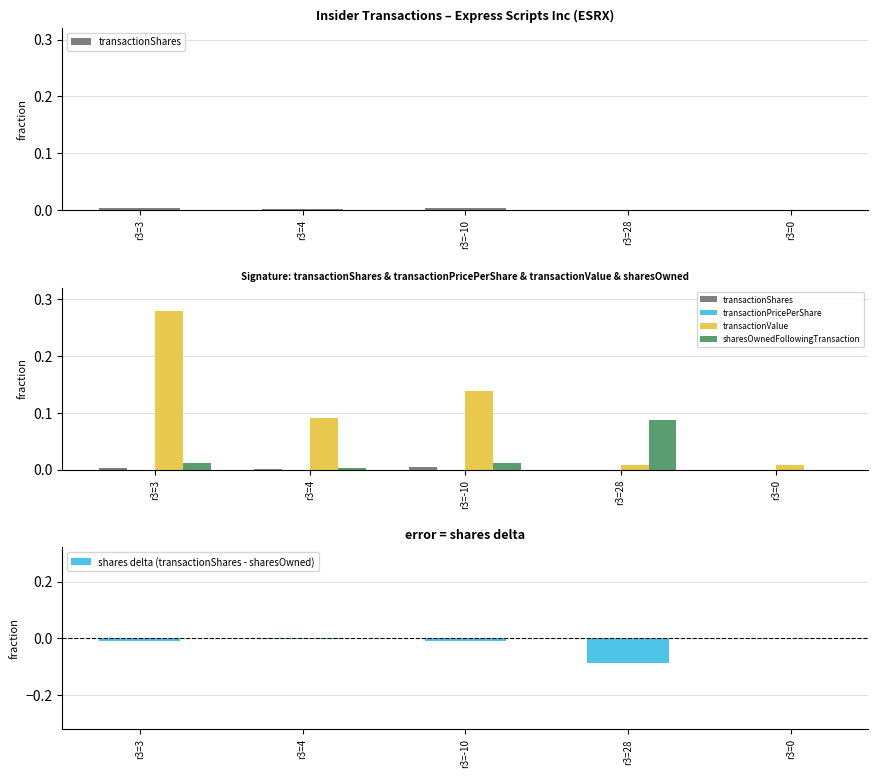

Does the chart contain any negative values?

Yes